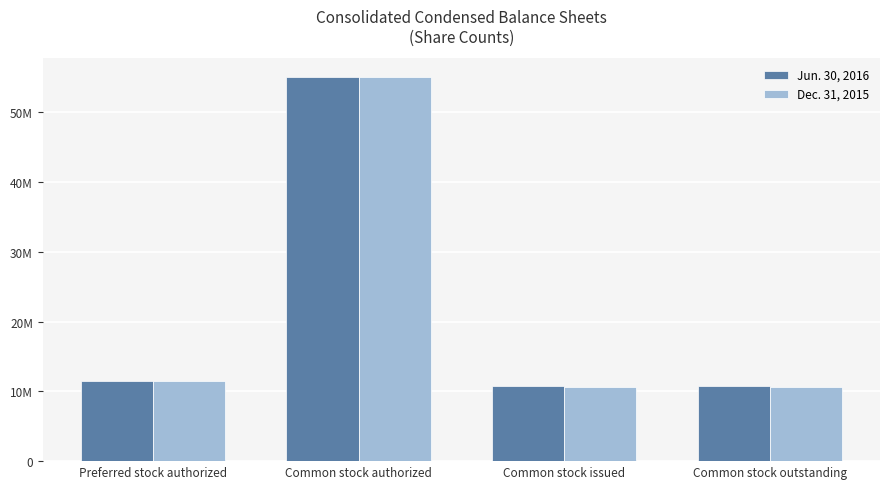

What are all the series names shown in the legend?

Jun. 30, 2016, Dec. 31, 2015